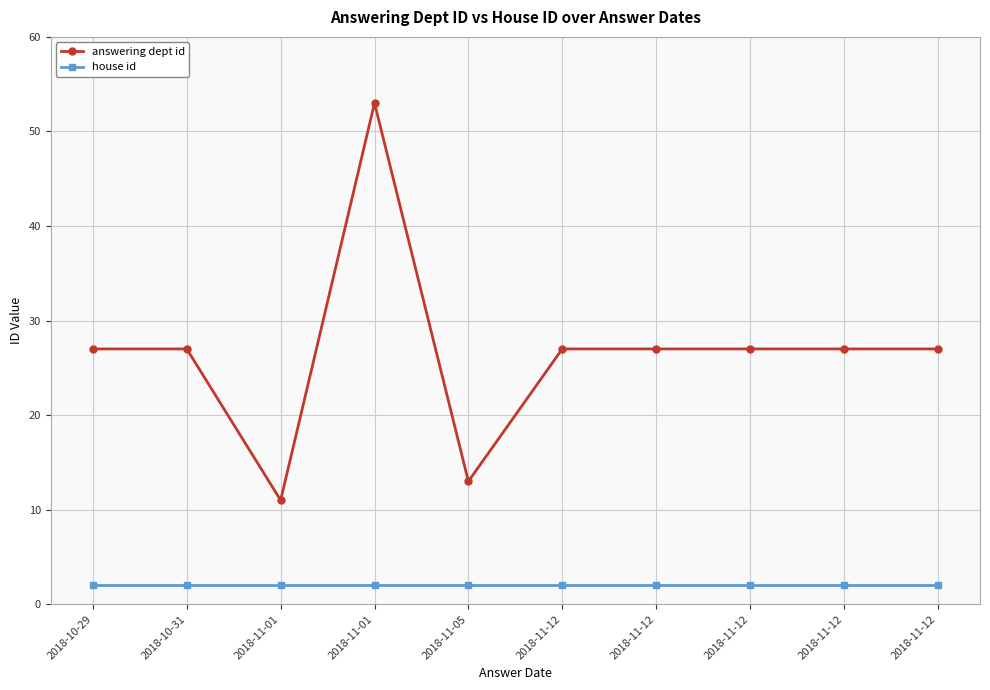

At which category is the sum across all series the highest?

2018-11-01